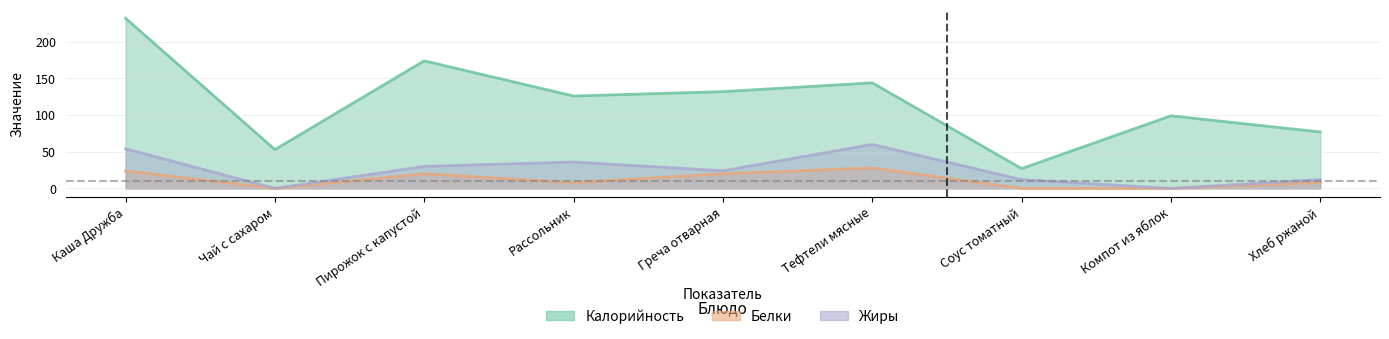

The Калорийность series shows 113 at Каша Дружба. True or false?

False